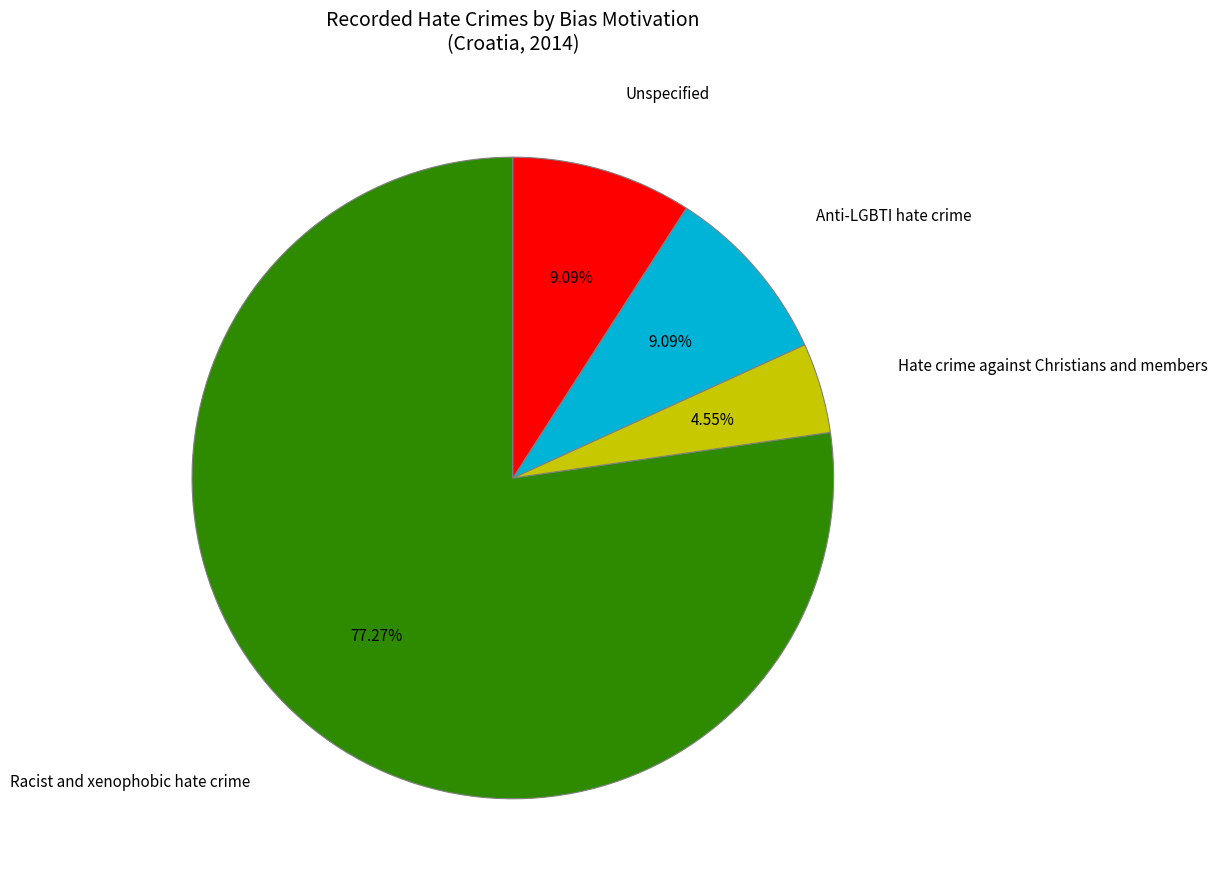

Does any single category account for the majority?

Yes